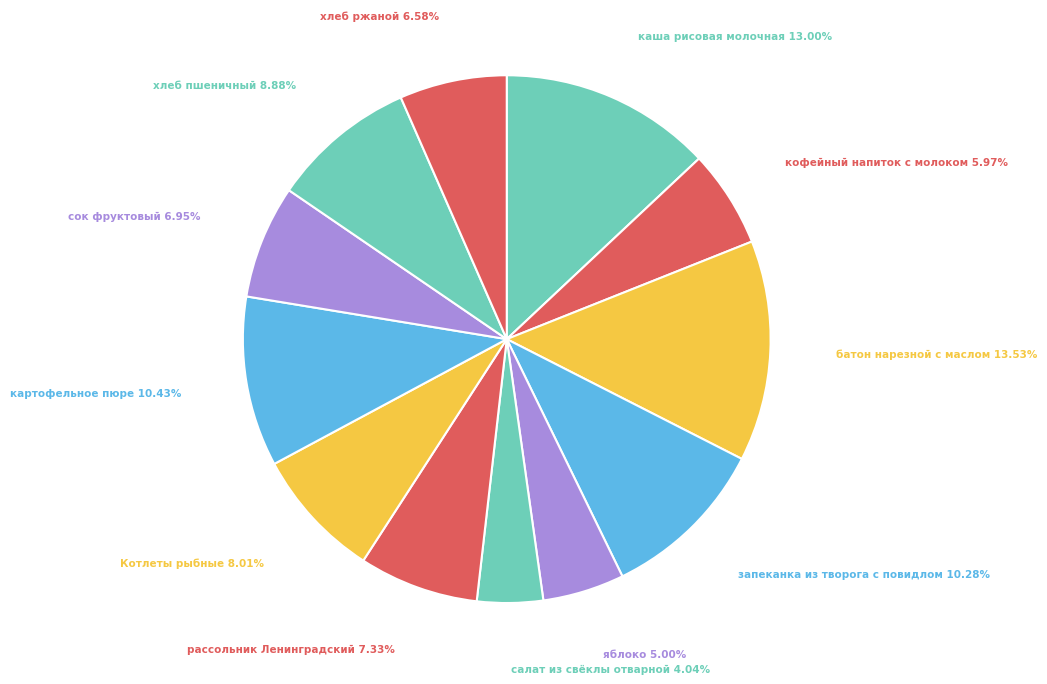

Is there a majority slice in this chart?

No